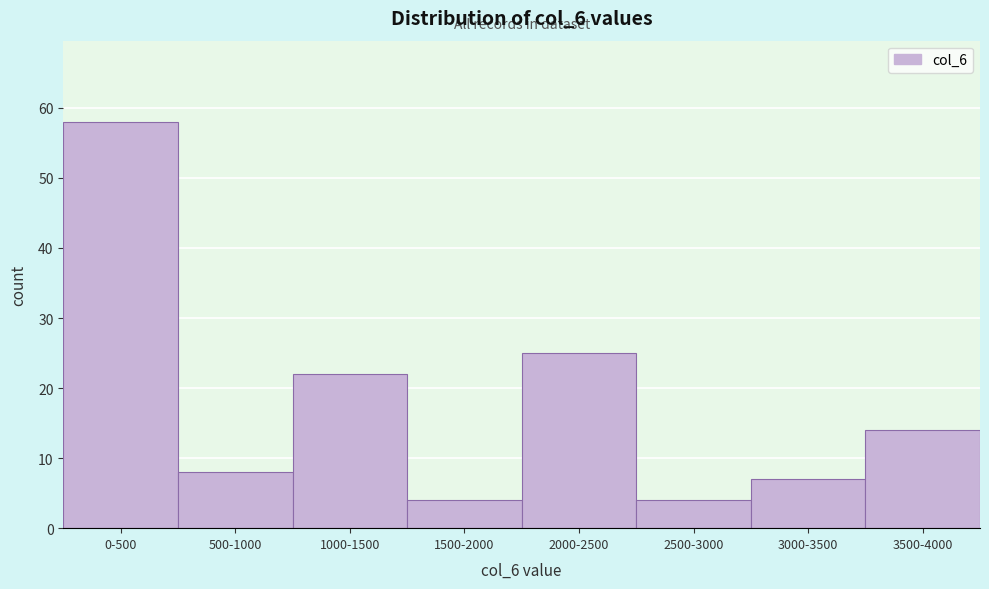

Reading left to right, transcribe all the data shown in this chart.

0-500=58	500-1000=8	1000-1500=22	1500-2000=4	2000-2500=25	2500-3000=4	3000-3500=7	3500-4000=14